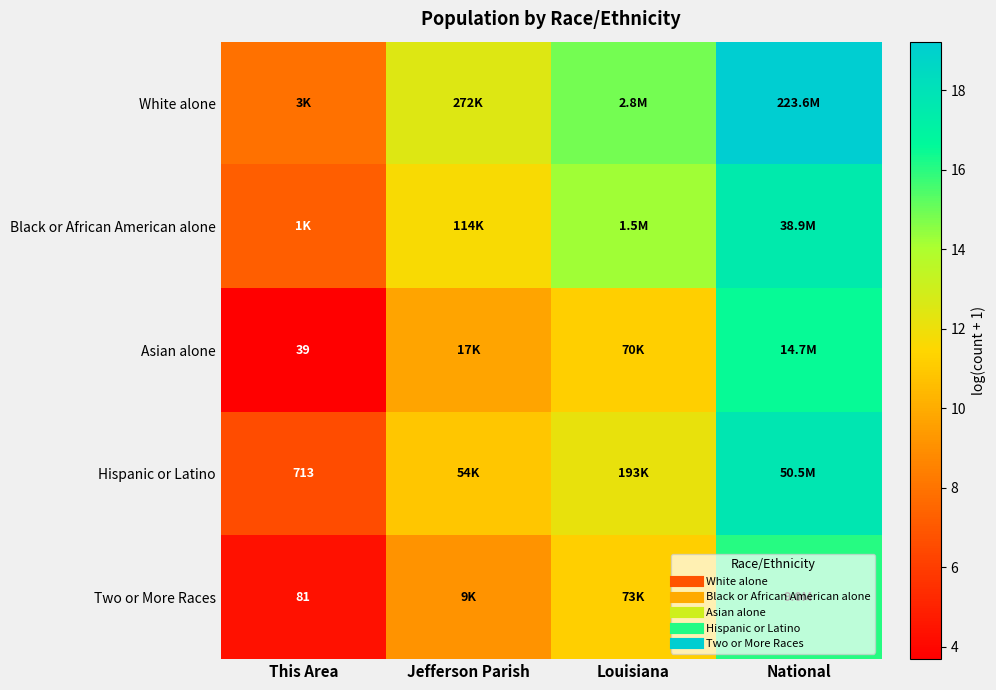

What is the difference between the highest and lowest values at This Area?

4.2